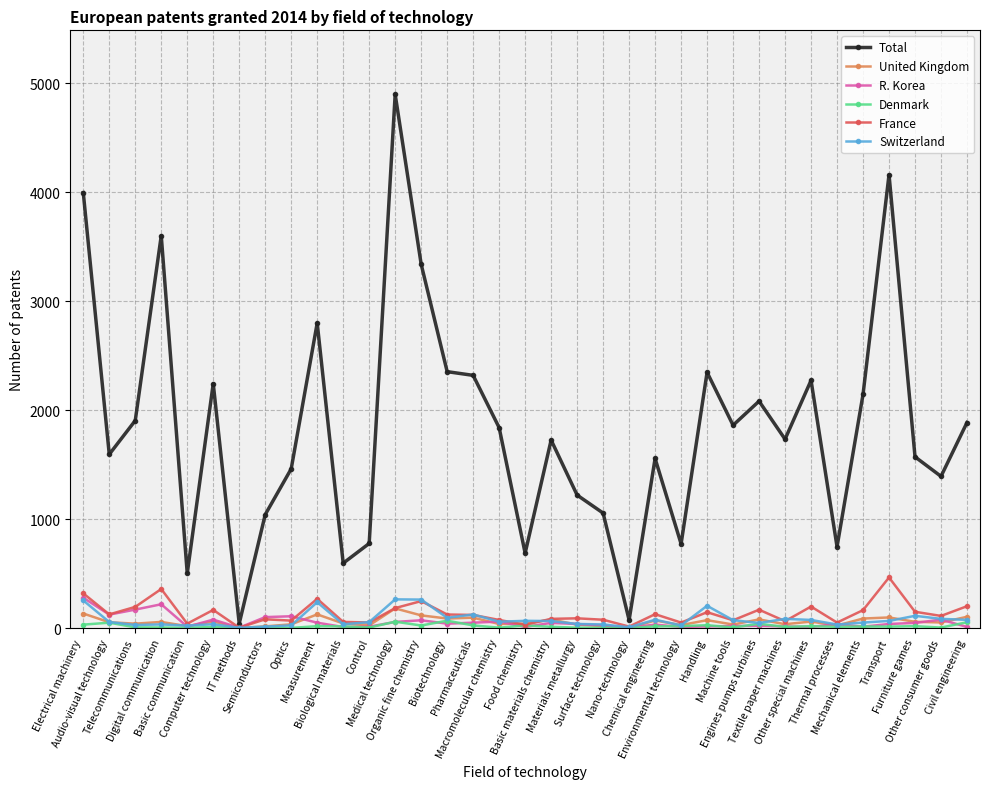

What is the highest value of the R. Korea series?

278